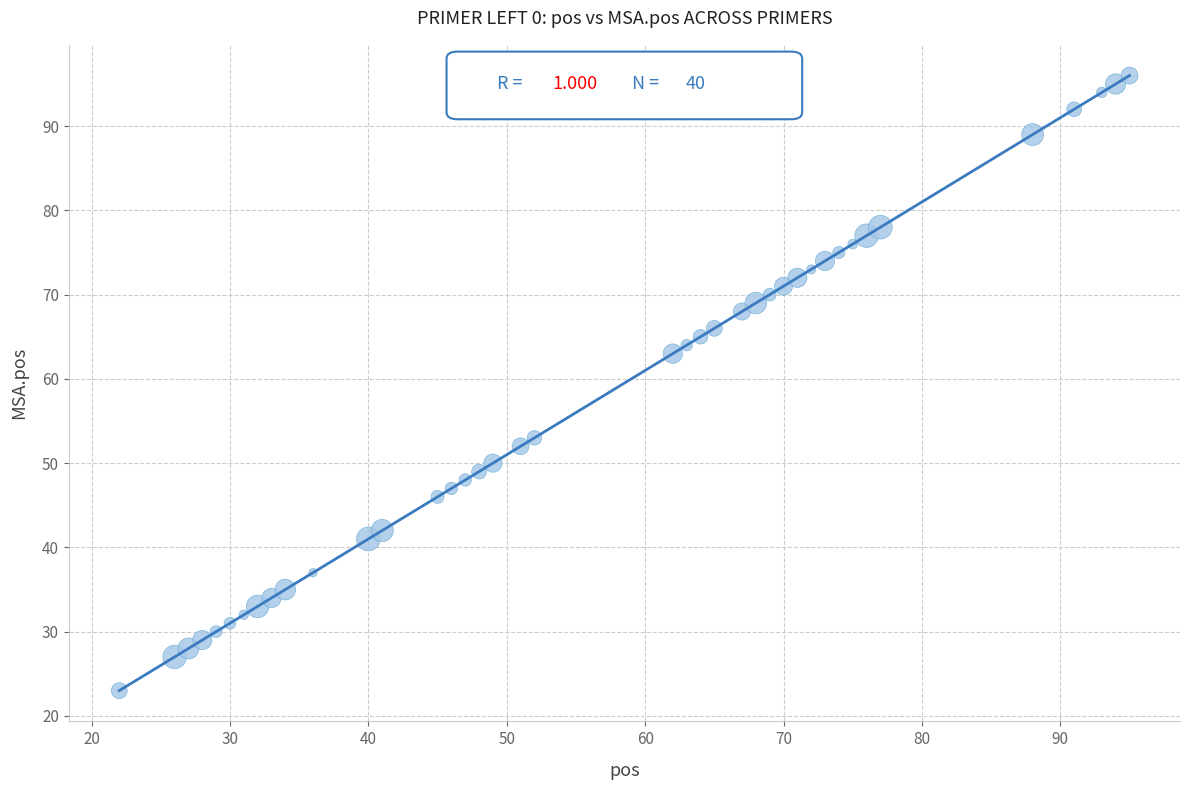

What is the range of X values (max minus min)?

73